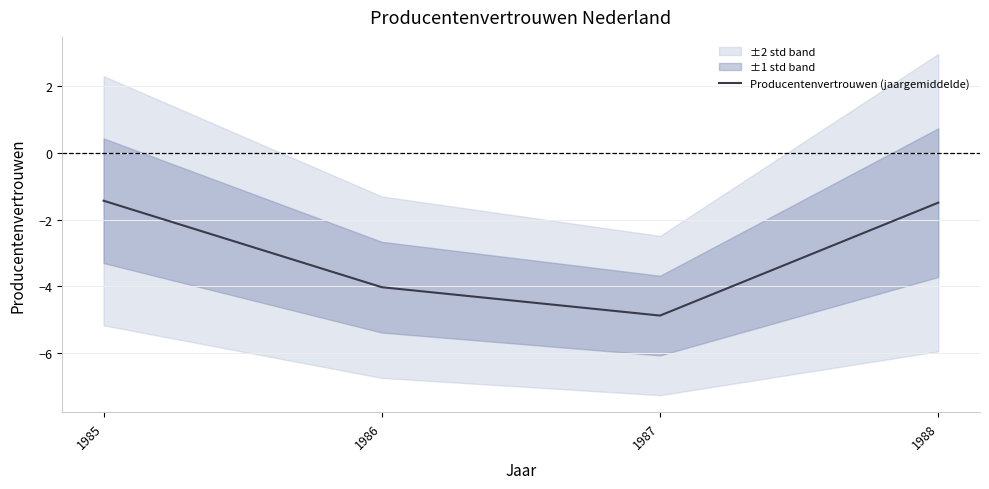

Which label corresponds to the smallest value in the chart?

1987